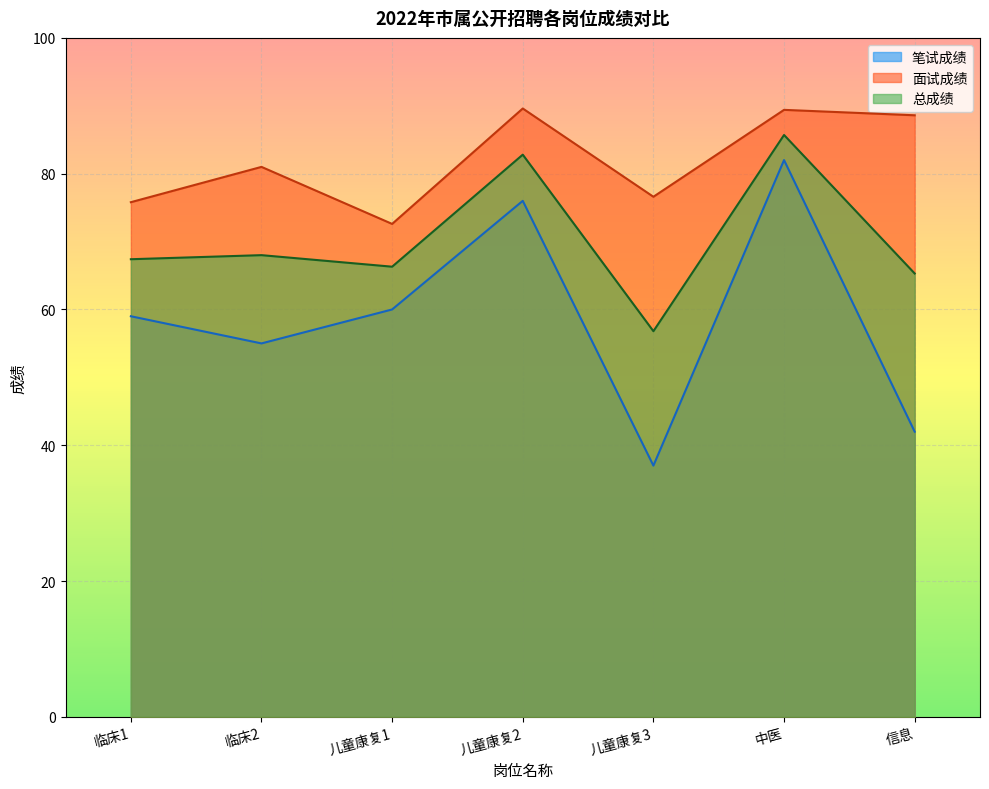

Where does the 笔试成绩 series first go above 59?

儿童康复1